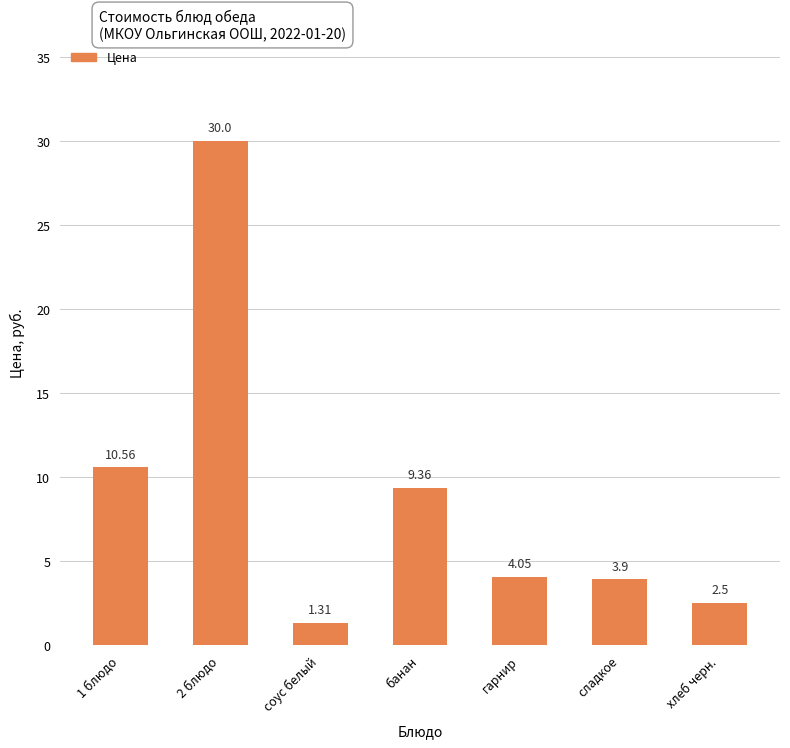

List the labels in order of value, smallest first.

соус белый, хлеб черн., сладкое, гарнир, банан, 1 блюдо, 2 блюдо